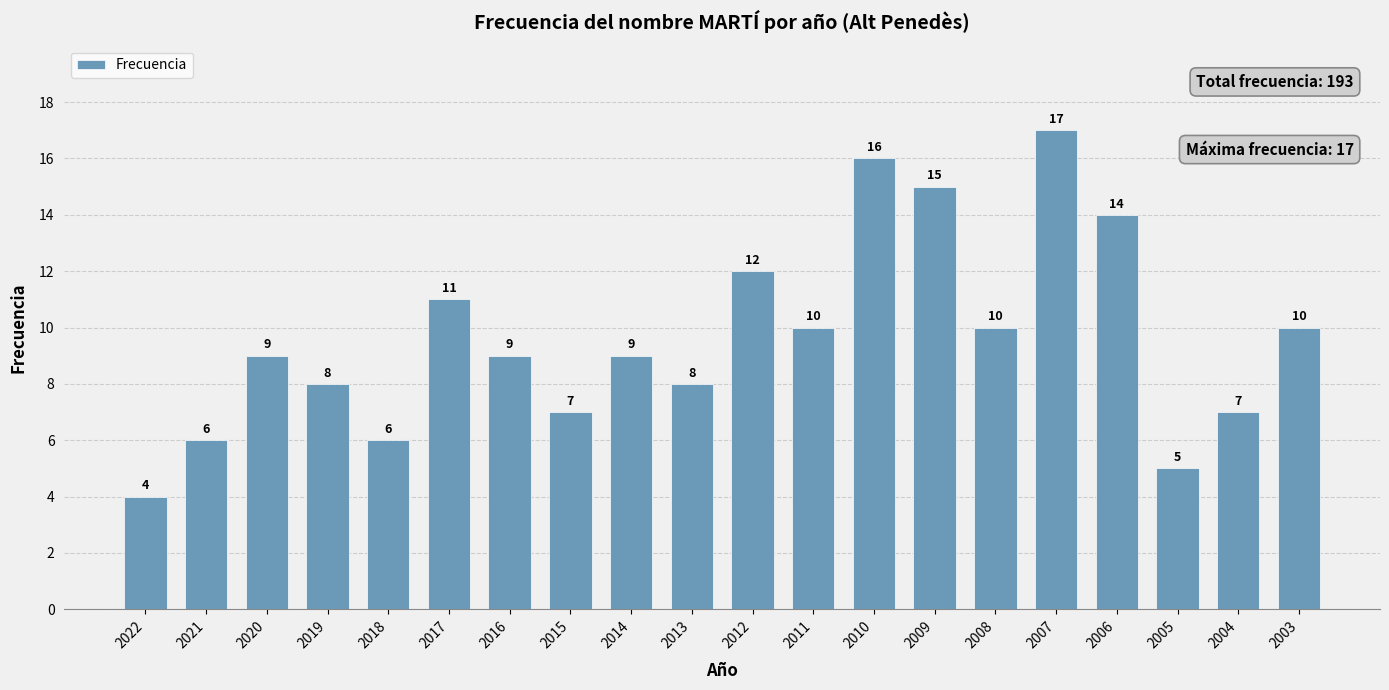

Count the number of categories in the chart.

20